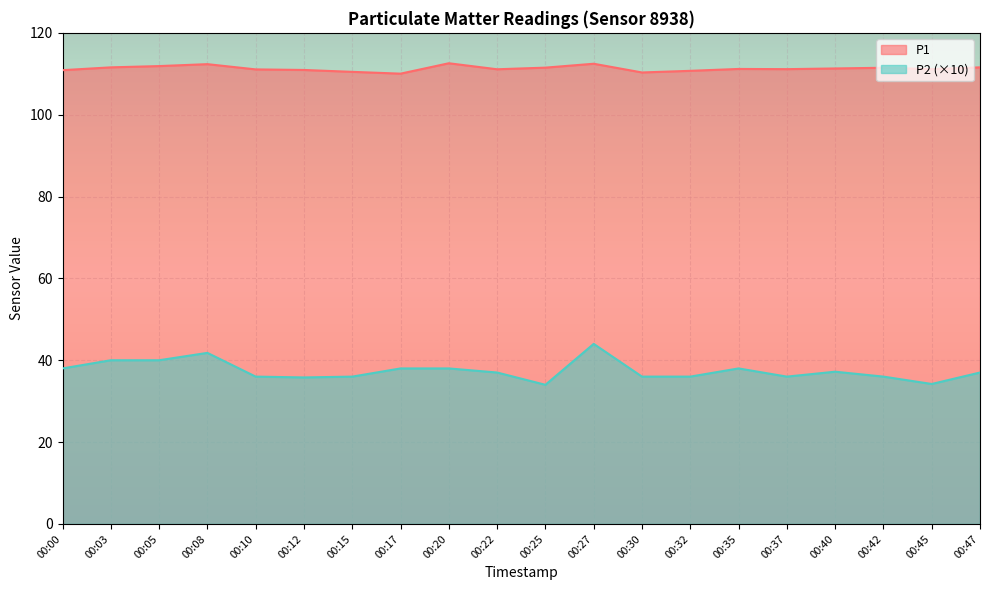

At 00:12, list the series in order from smallest to largest.

P2 (×10), P1